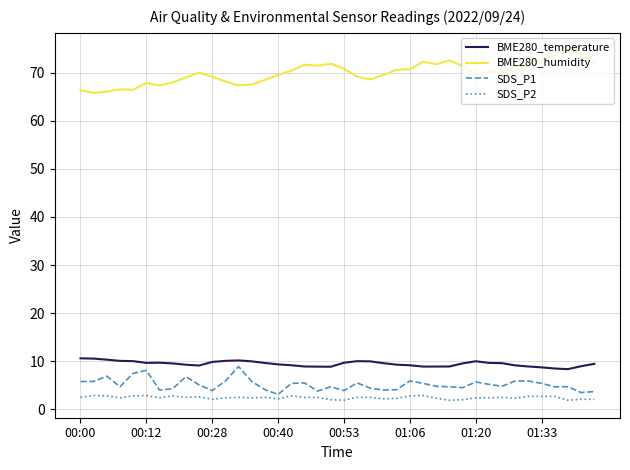

What is the highest value of the SDS_P2 series?

2.9